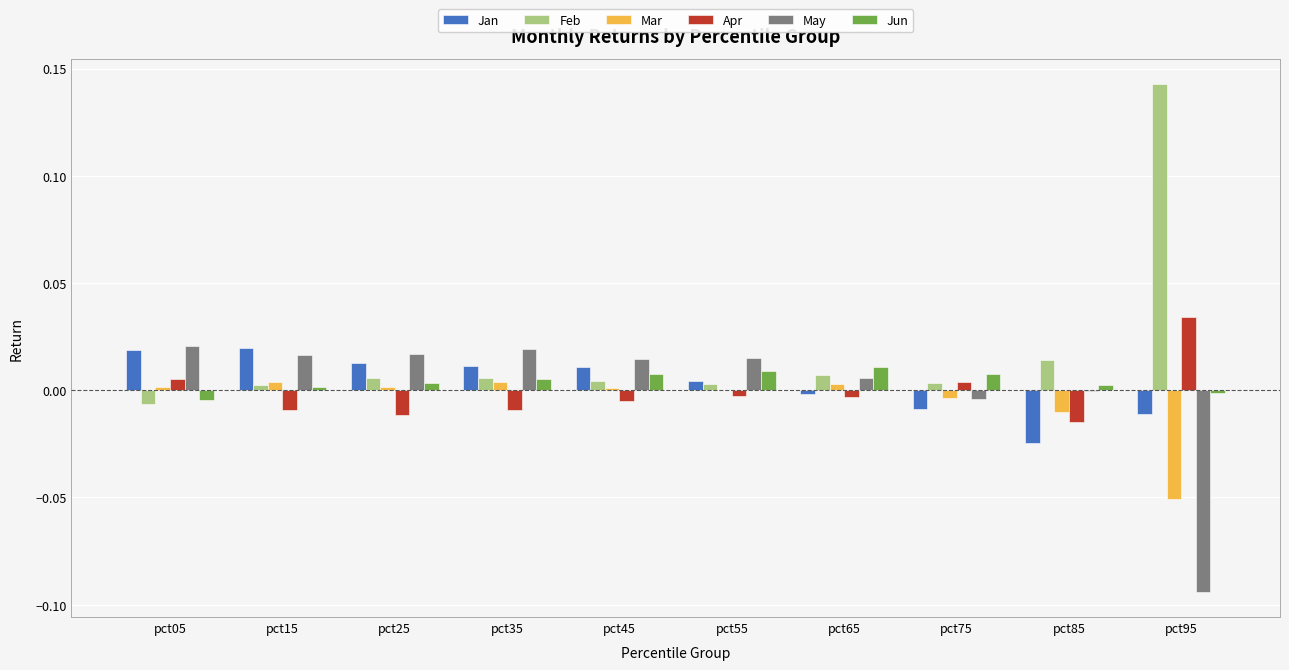

Is the value of Feb at pct45 greater than the value of May at pct35?

No